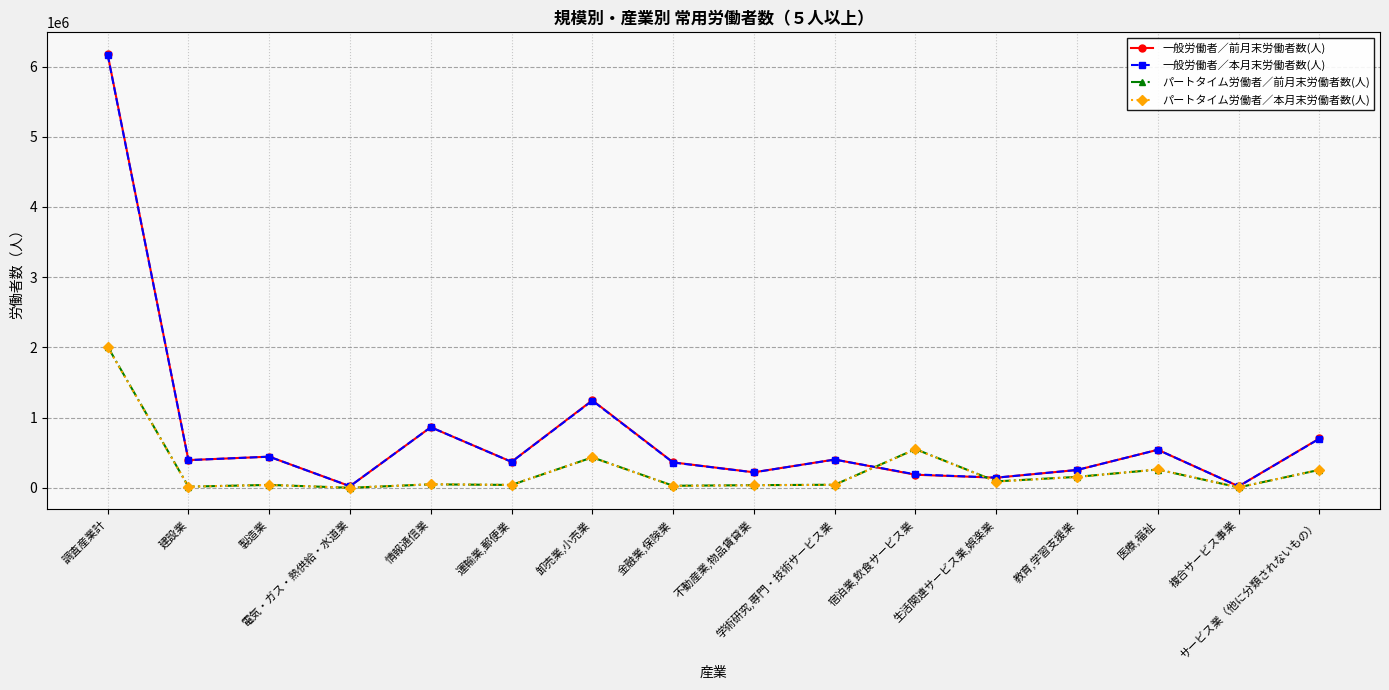

At which category is the sum across all series the highest?

調査産業計